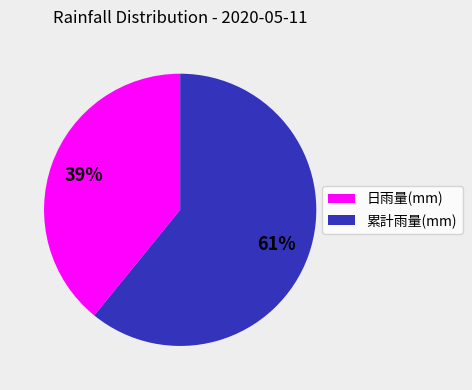

Does any single category account for the majority?

Yes